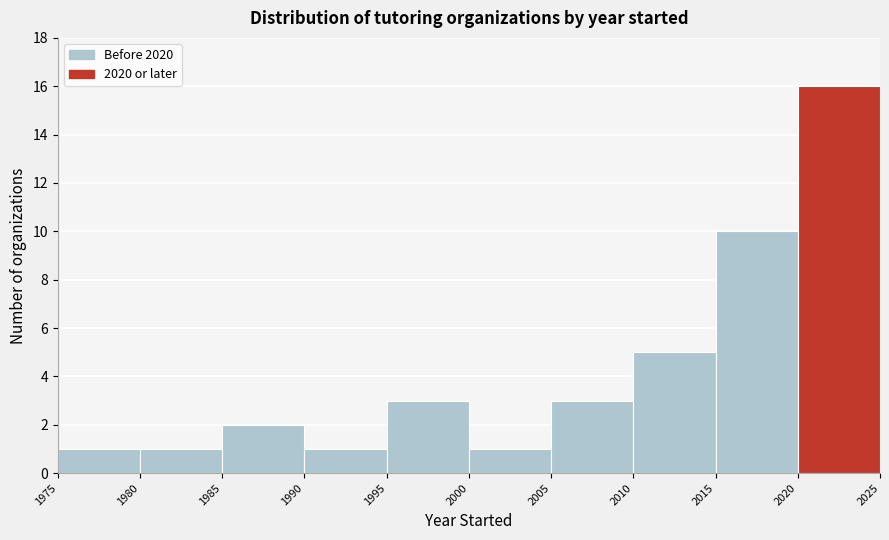

Reading left to right, transcribe this chart: for each bar, give the range it covers on the x-axis and its height. The values are not printed on the chart, so give them approximately, as read against the axis.

1975 to 1980: 1
1980 to 1985: 1
1985 to 1990: 2
1990 to 1995: 1
1995 to 2000: 3
2000 to 2005: 1
2005 to 2010: 3
2010 to 2015: 5
2015 to 2020: 10
2020 to 2025: 16